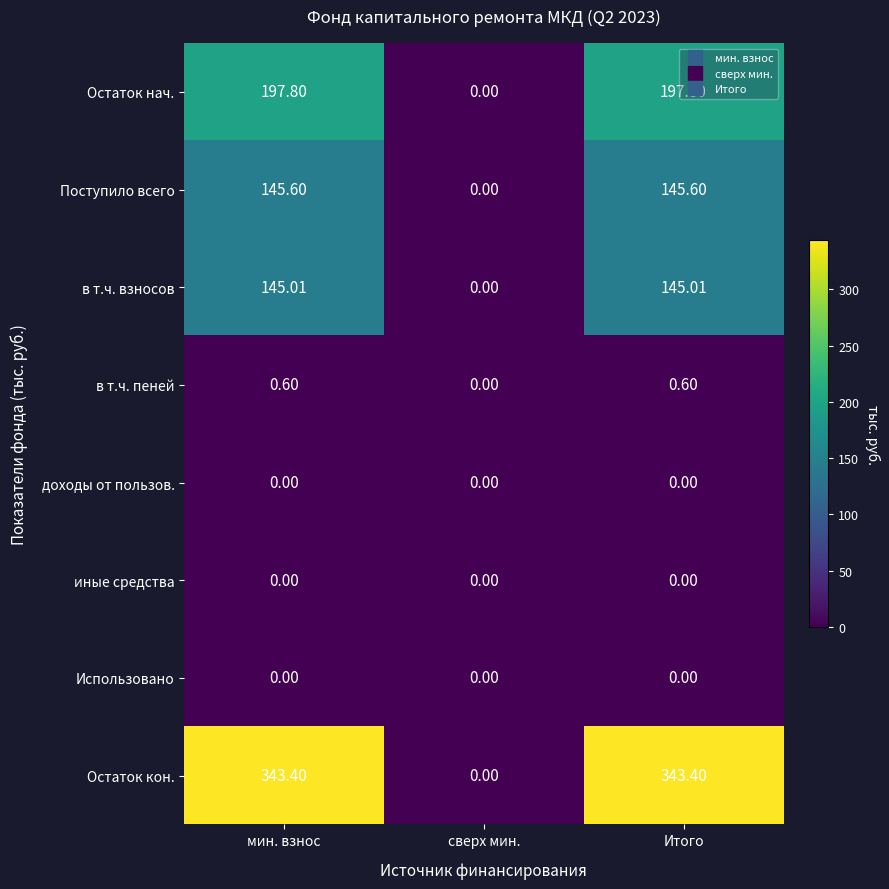

Which series has the largest range (max minus min)?

Остаток кон.